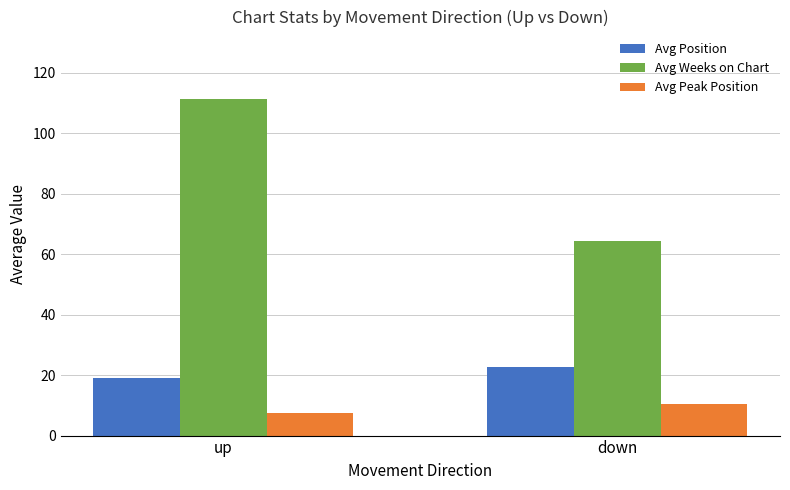

The Avg Position series shows 19.0 at up. True or false?

True